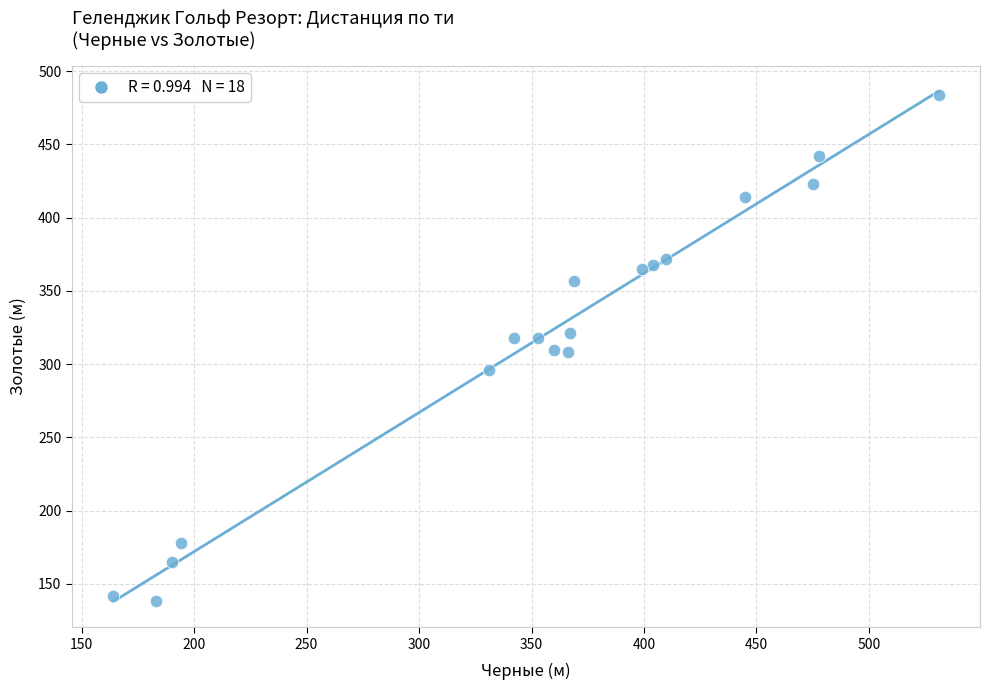

What is the range of X values (max minus min)?

367